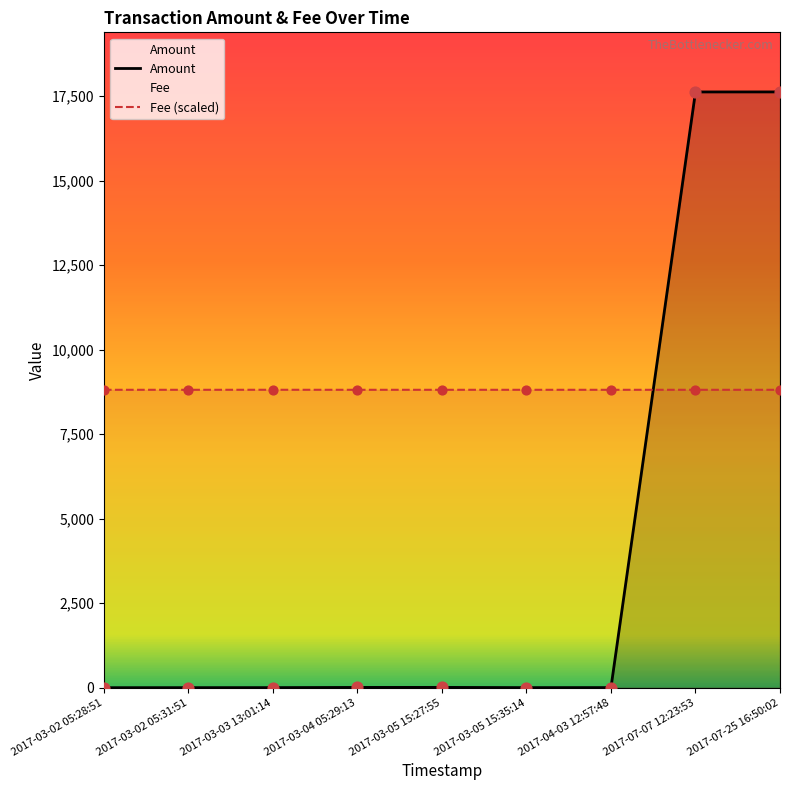

At how many categories does at least one series exceed 779?

9